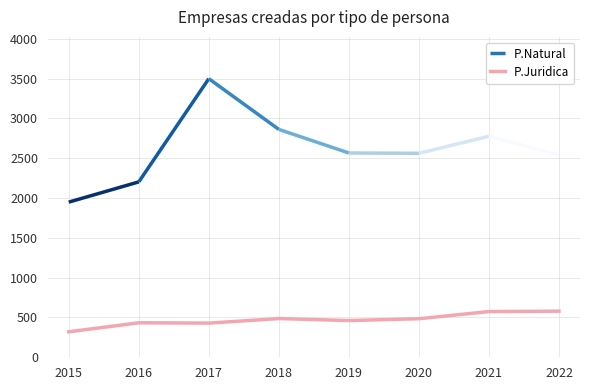

What is the minimum value for P.Juridica?

320